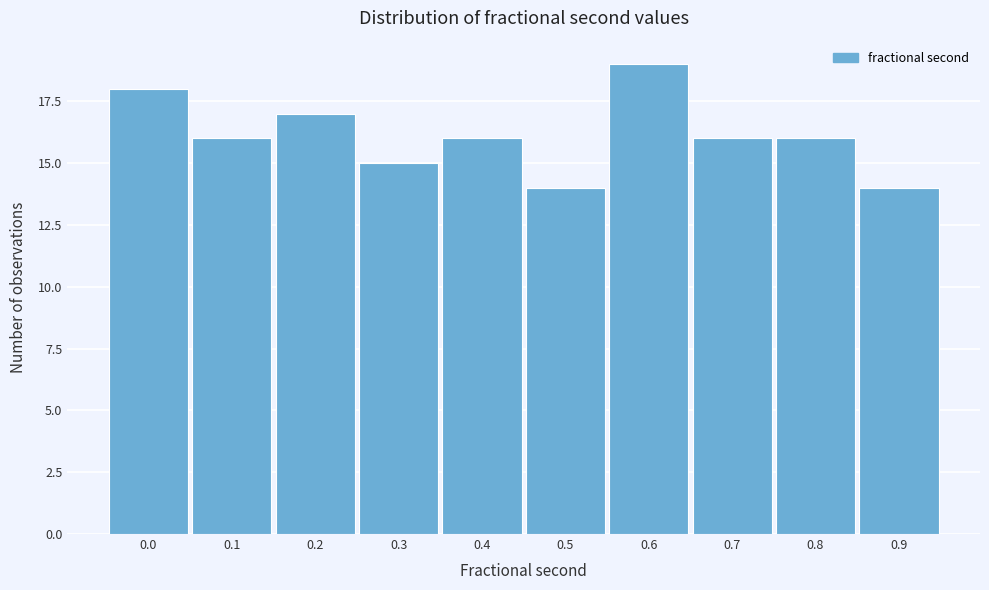

Reading left to right, list all the values displayed in this chart.

0.0=18	0.1=16	0.2=17	0.3=15	0.4=16	0.5=14	0.6=19	0.7=16	0.8=16	0.9=14